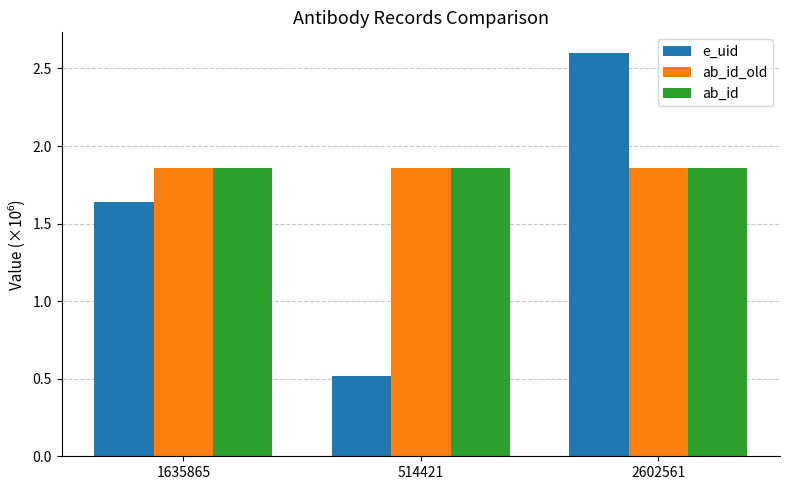

What is the minimum value shown in the chart?

0.5